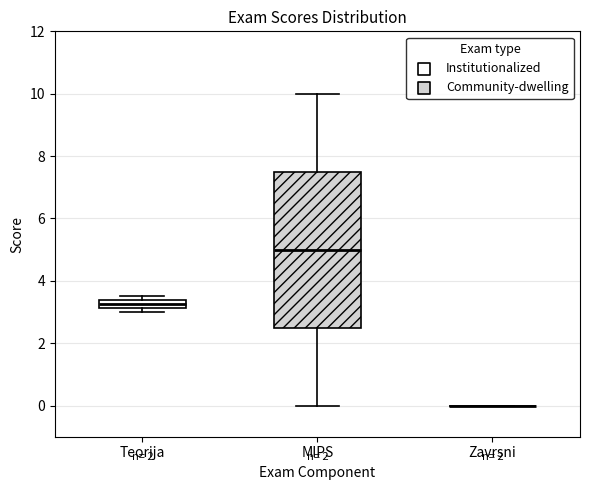

Which box is the tallest, from its lower edge to its upper edge?

MIPS